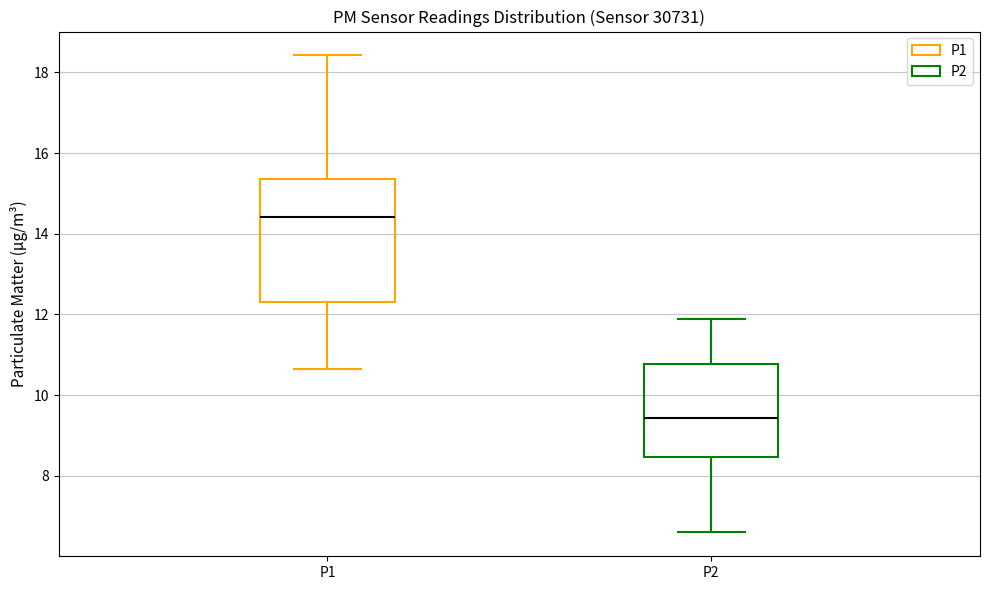

Which box has the highest median line?

P1